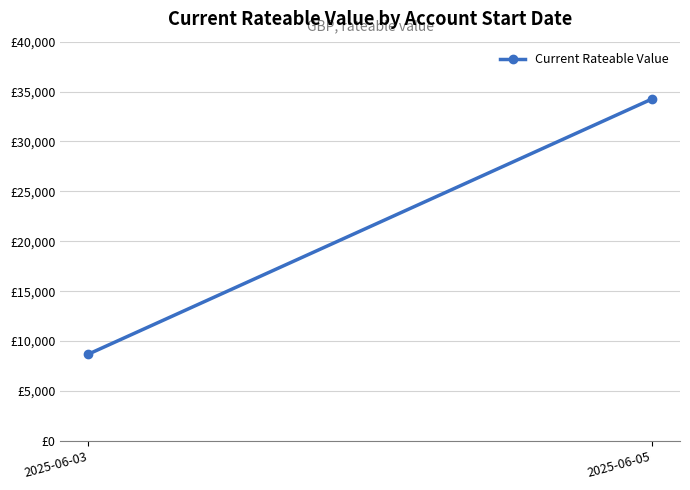

How many lines are shown in the chart?

1